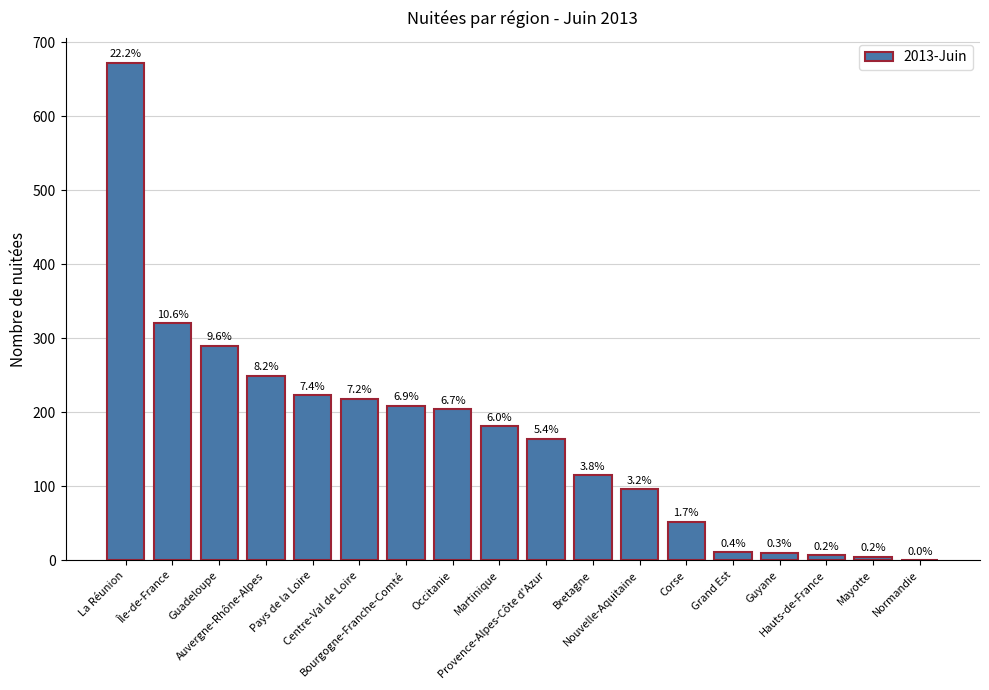

How many series are shown in this chart?

1